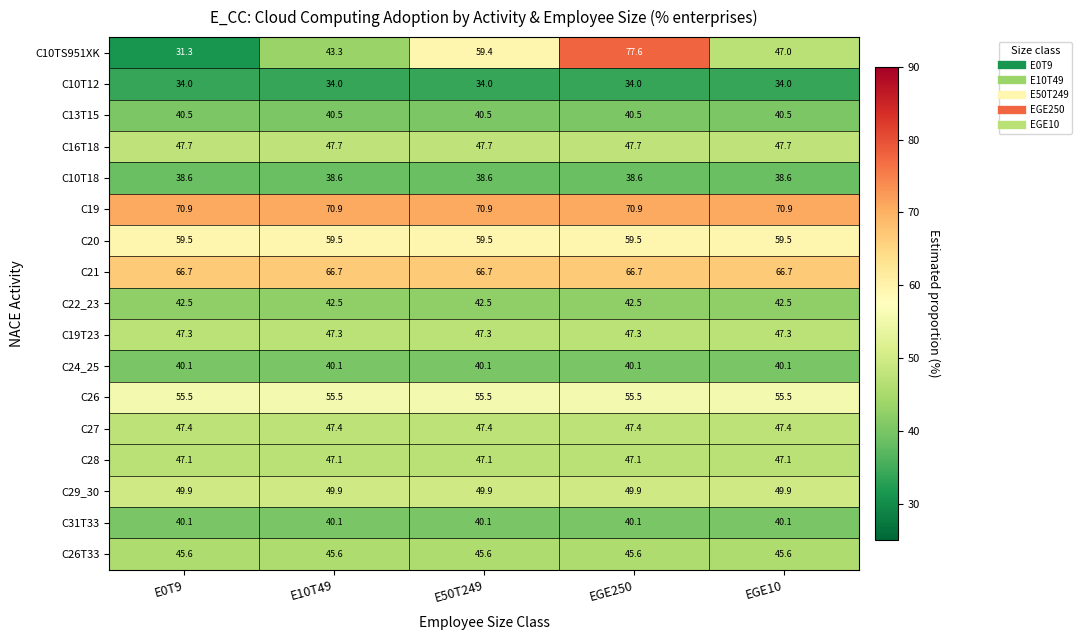

Which series has the largest total across all categories?

C19